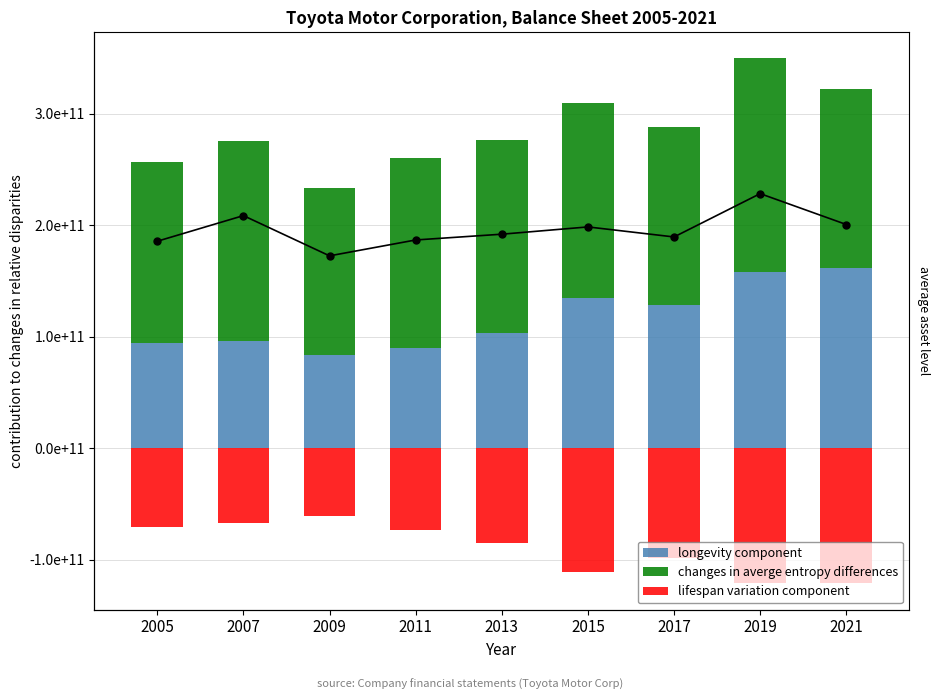

Reading right to left, what are all the values shown in this chart?

longevity component: 2021=1.6	2019=1.6	2017=1.3	2015=1.3	2013=1.0	2011=0.9	2009=0.8	2007=1.0	2005=0.9
changes in averge entropy differences: 2021=1.6	2019=1.9	2017=1.6	2015=1.8	2013=1.7	2011=1.7	2009=1.5	2007=1.8	2005=1.6
lifespan variation component: 2021=-1.2	2019=-1.2	2017=-1.0	2015=-1.1	2013=-0.8	2011=-0.7	2009=-0.6	2007=-0.7	2005=-0.7